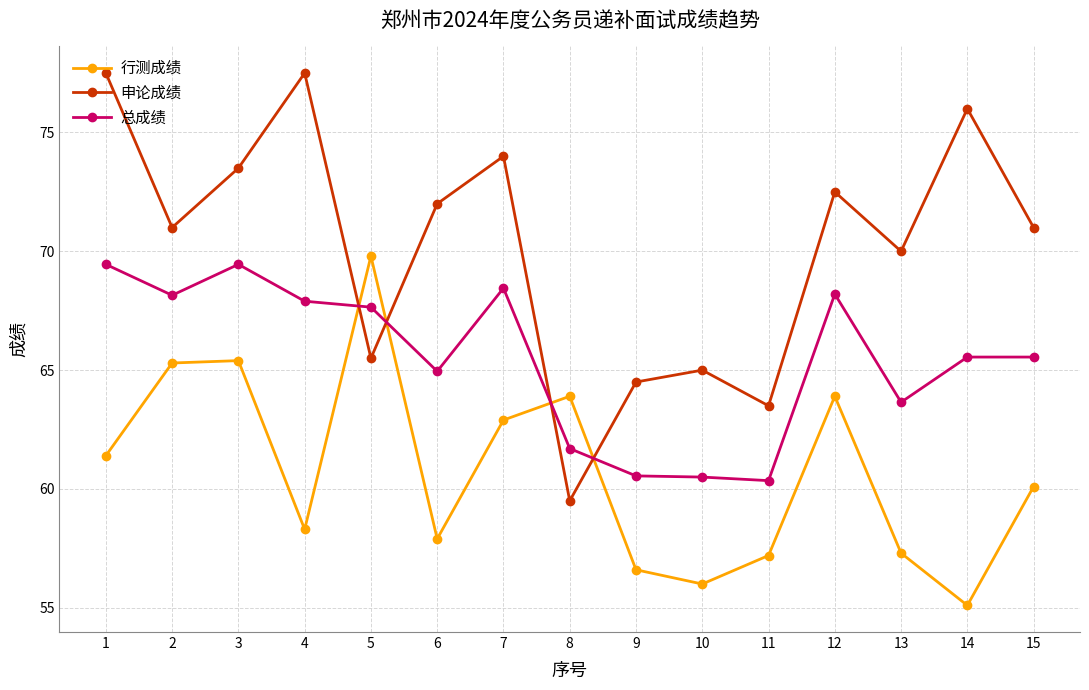

What is the difference between the maximum and minimum values in the 申论成绩 series?

18.0